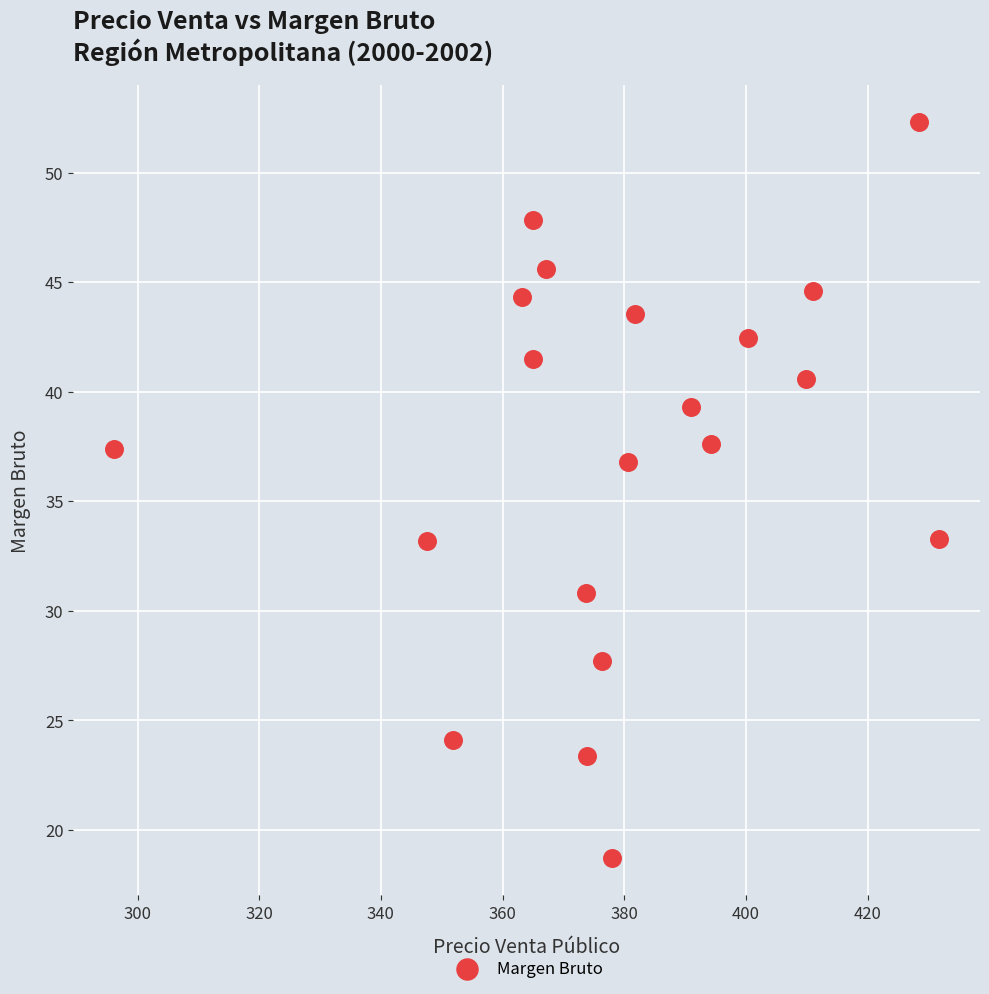

What is the range of Y values (max minus min)?

33.6